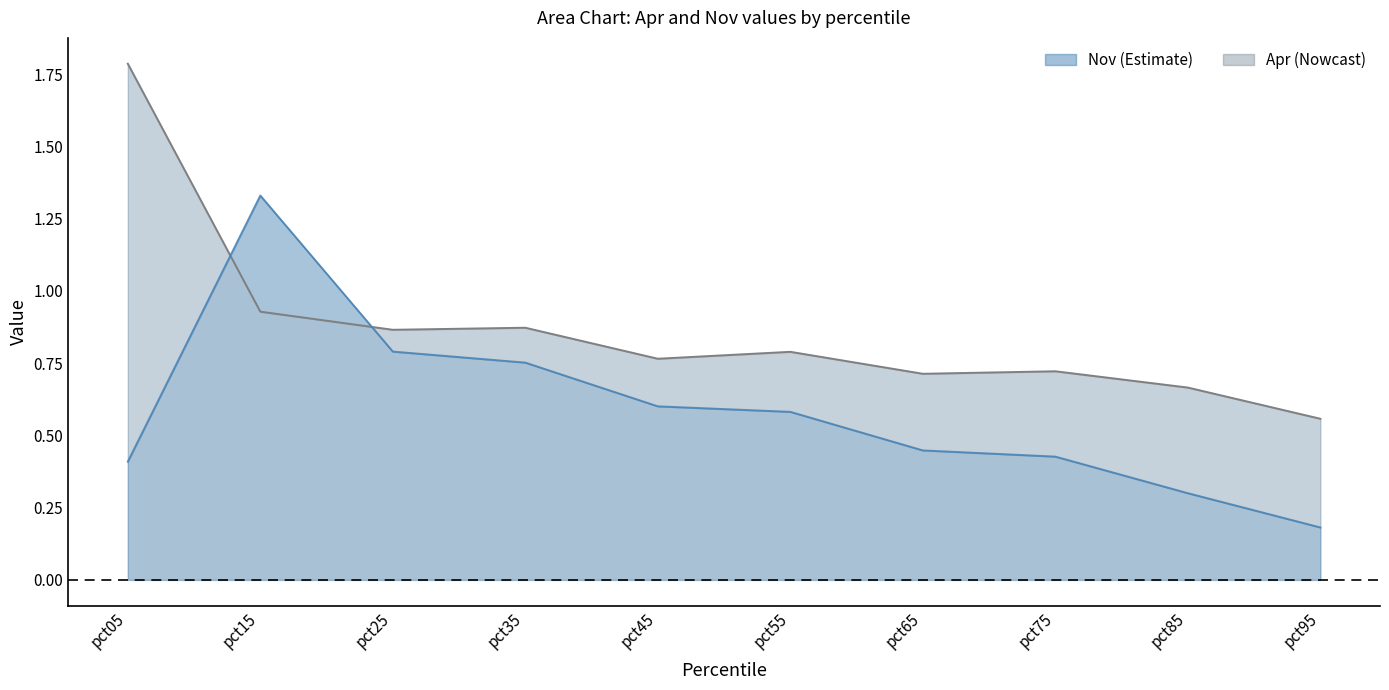

How many interior local peaks does the Apr series have?

3